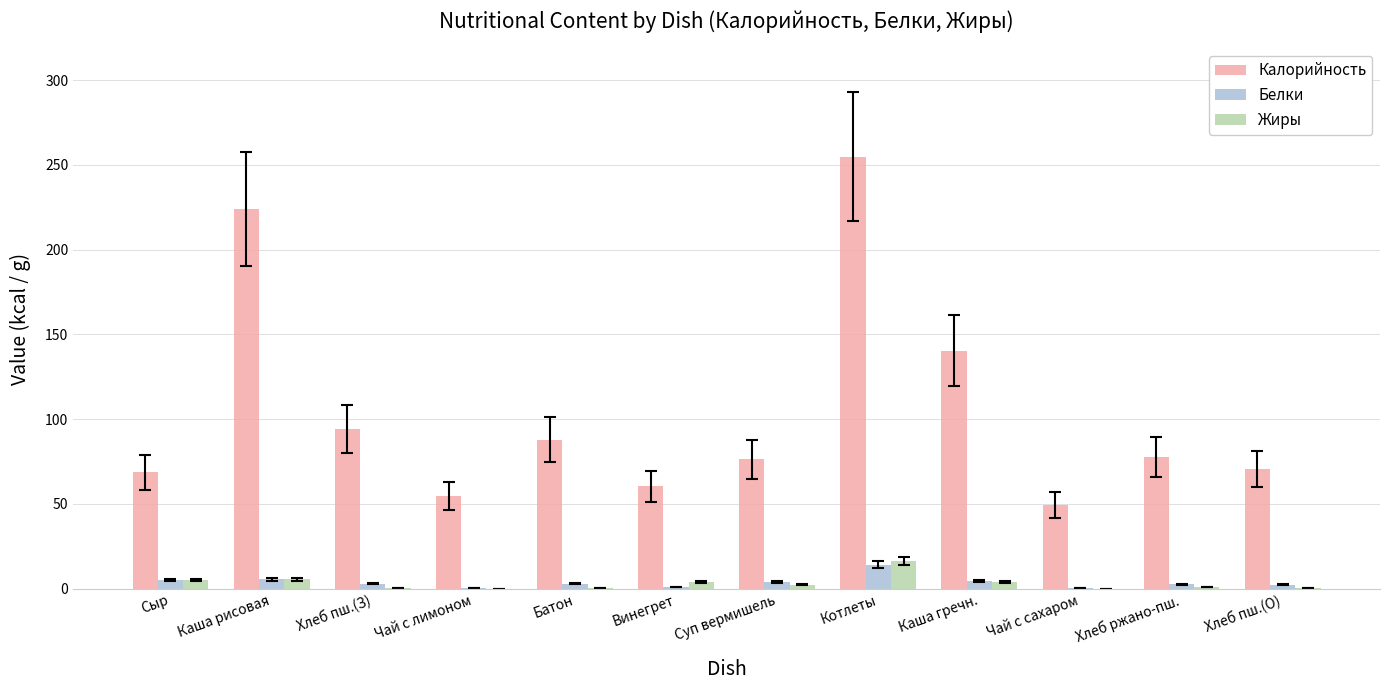

What is the sum of all Белки values?

46.0